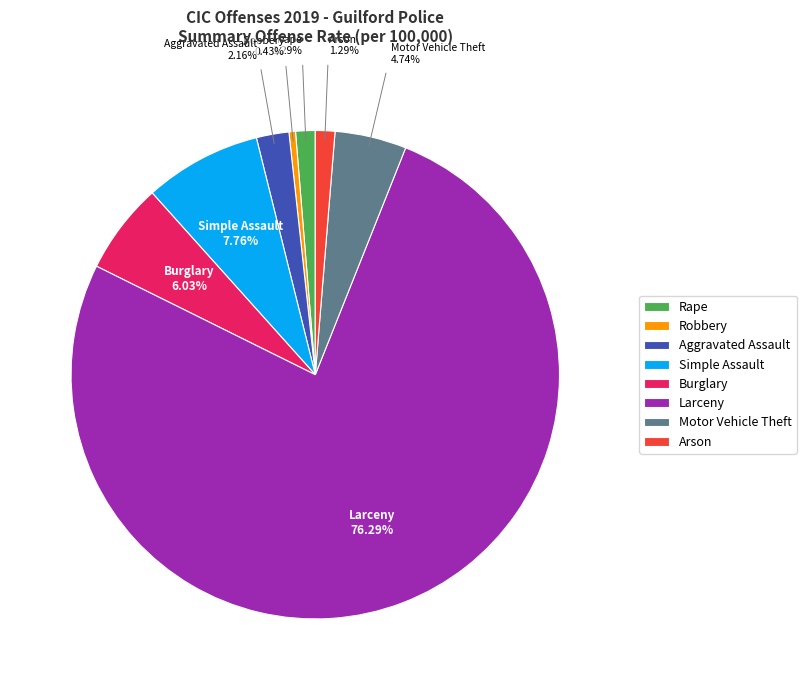

What portion of the pie excludes Larceny?

23.7%